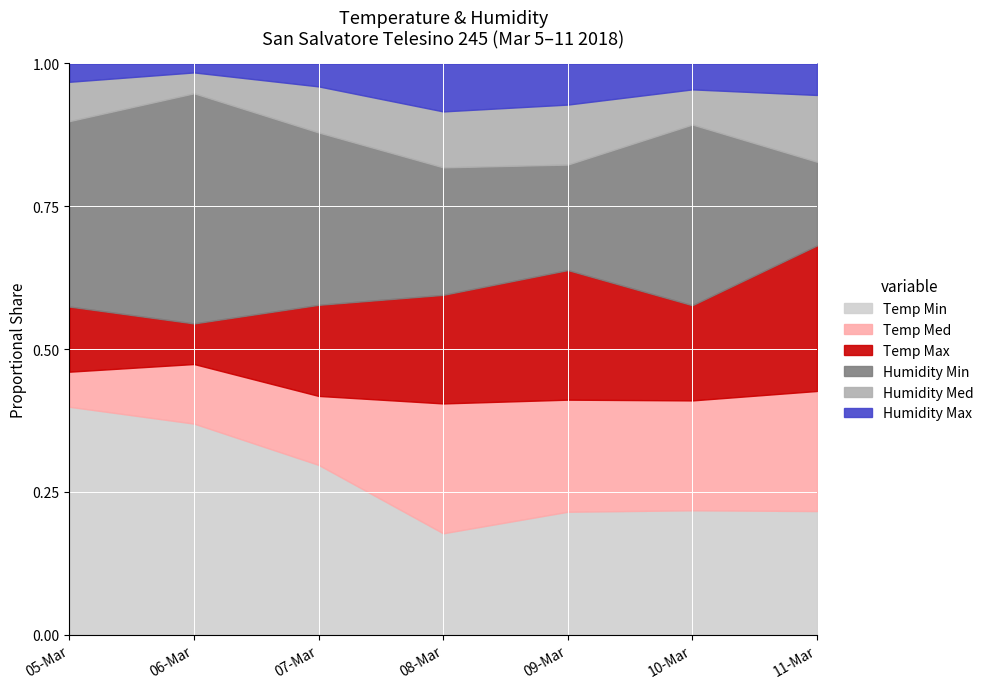

Which category has the highest value in the Temp Min series?

05-Mar